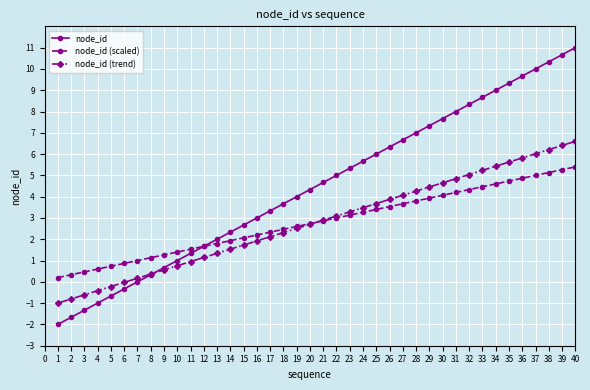

Which series has the widest spread of values?

node_id